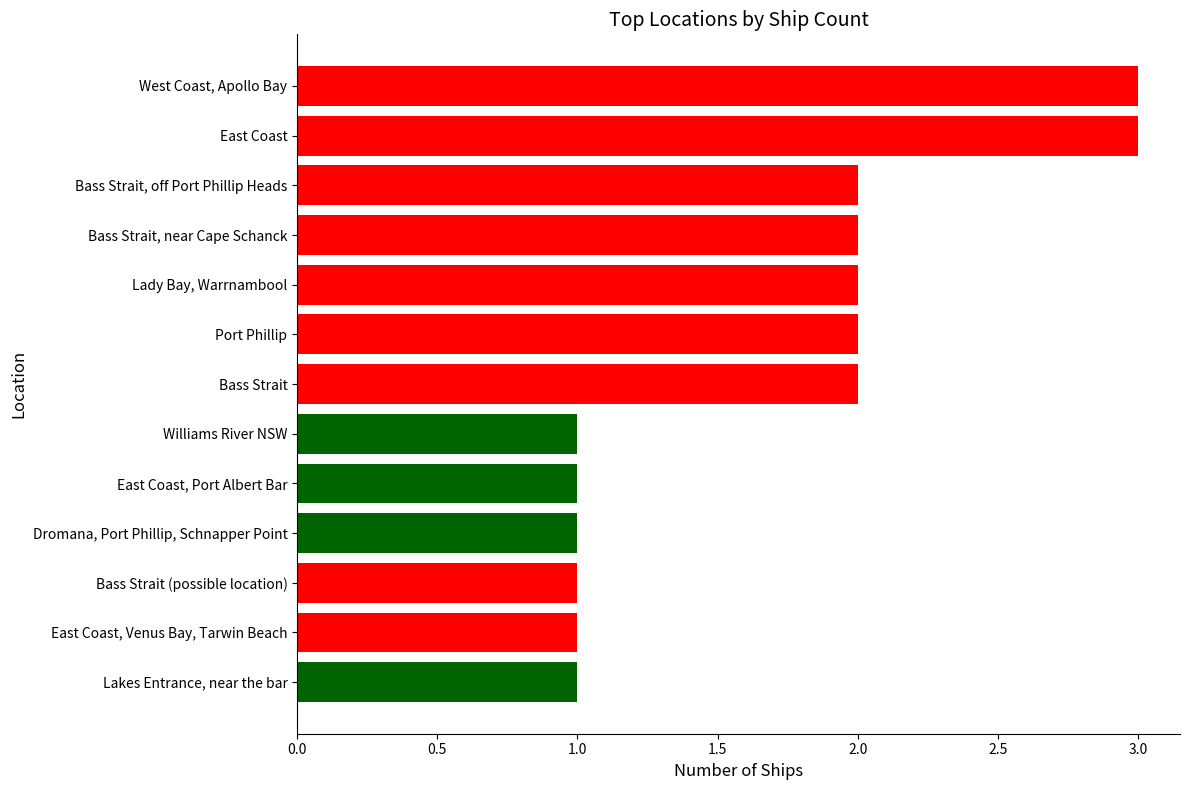

How many distinct data groups are displayed?

1